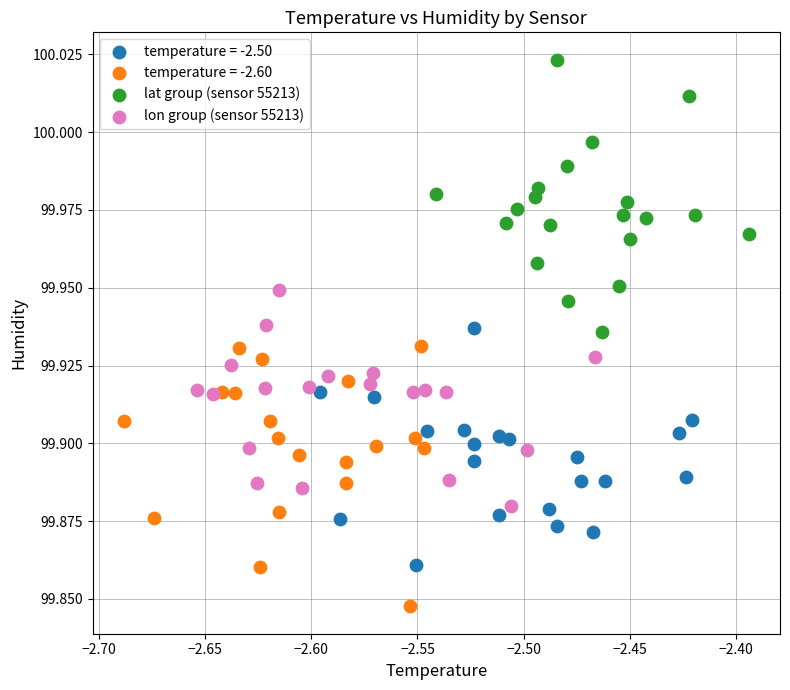

Which series contains the highest Y value?

lat group (sensor 55213)